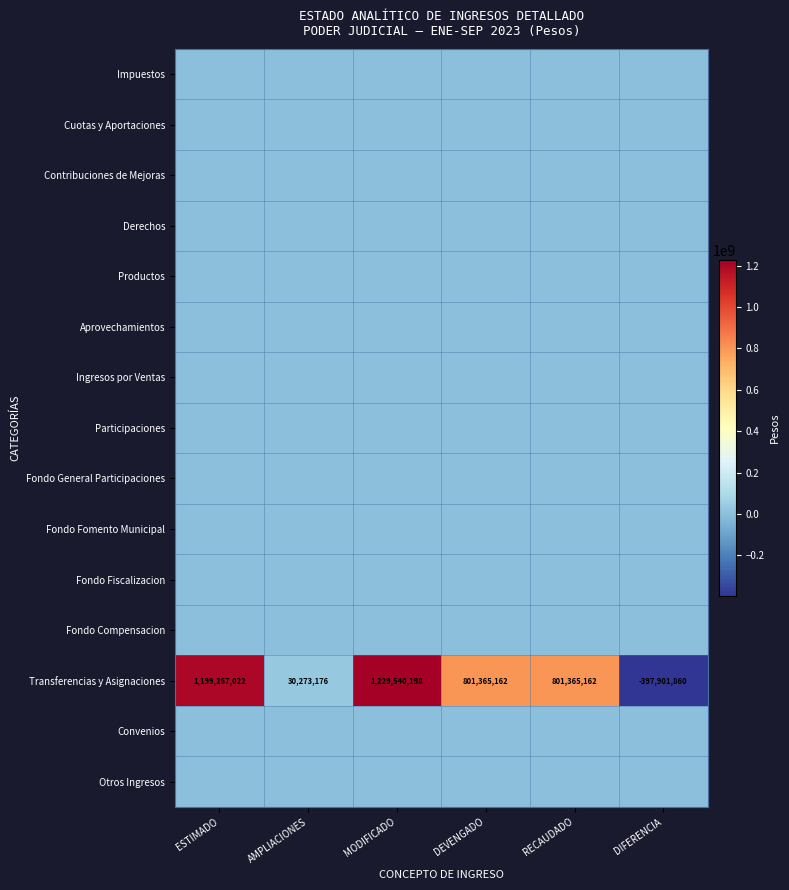

What is the total value across all series at AMPLIACIONES?

30273176